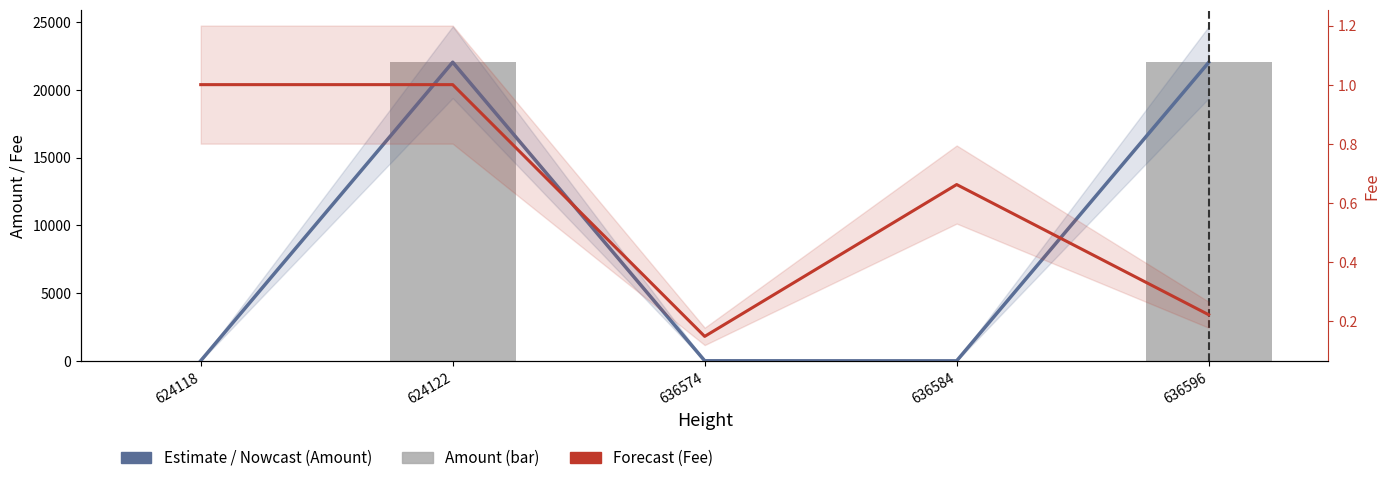

What is the highest value of the Fee series?

1.0